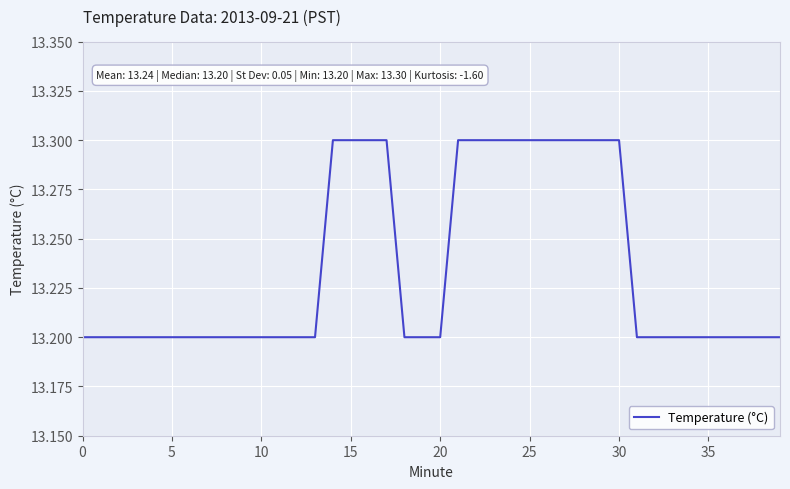

What is the minimum value shown in the chart?

13.2